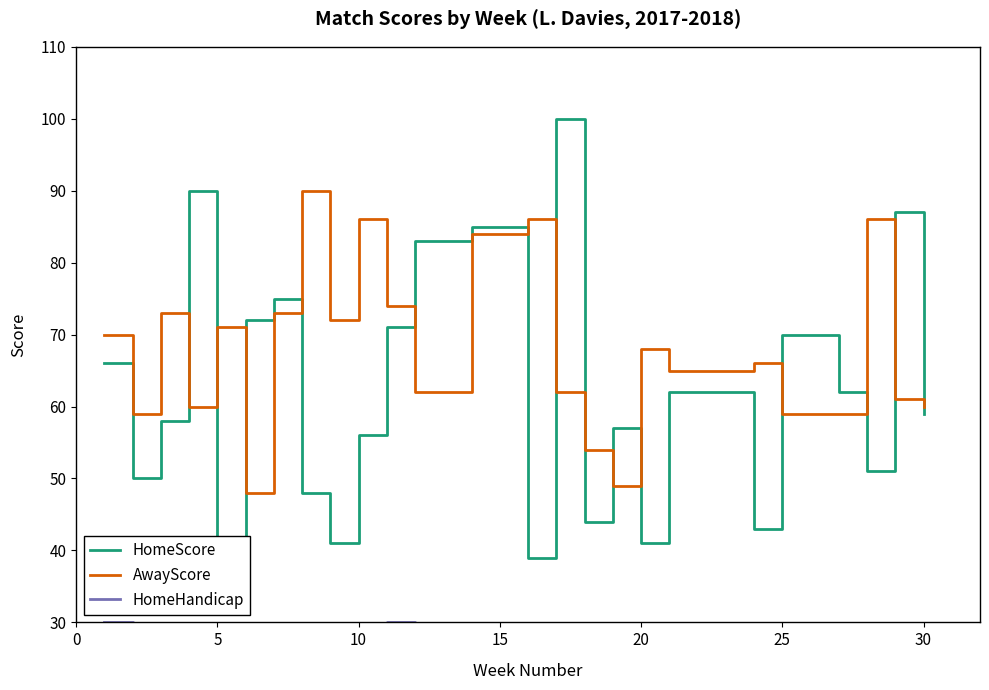

What is the maximum value for AwayScore?

90